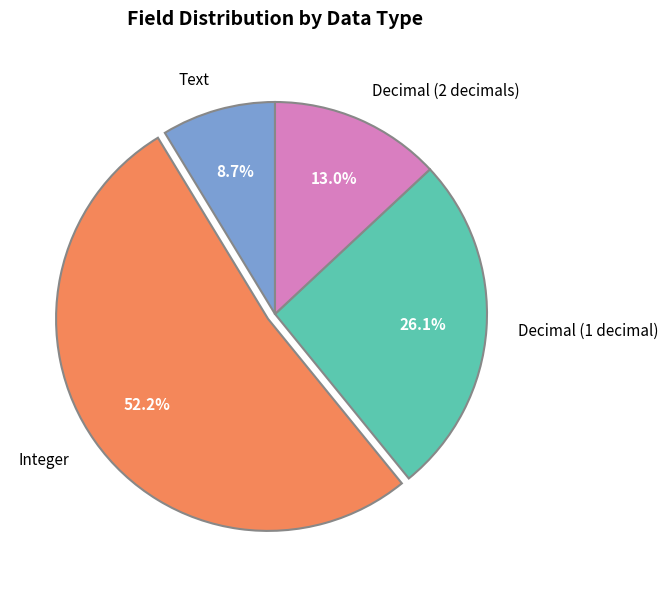

To the nearest percent, what portion does Integer represent?

52%